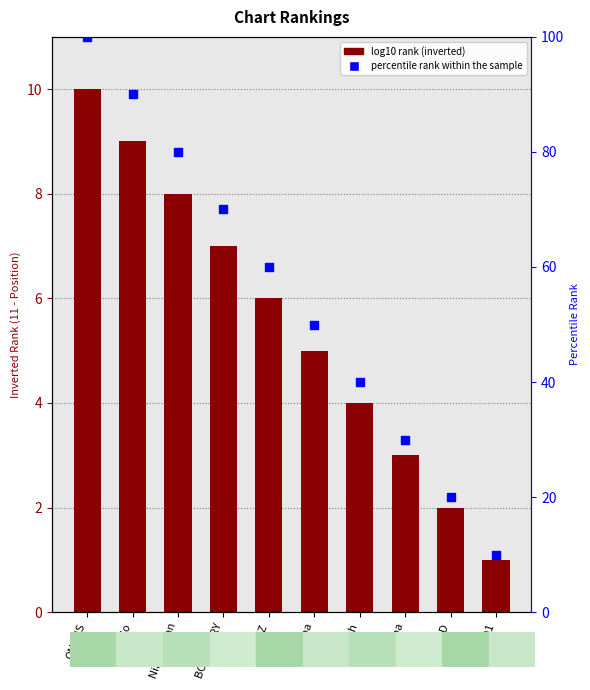

Which series has the largest total across all categories?

percentile rank within the sample